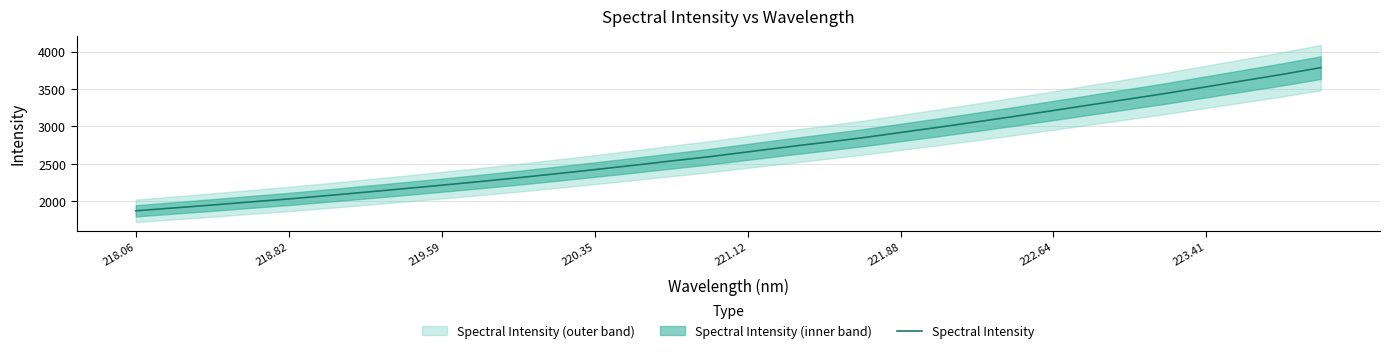

Which category has the lowest value across all series?

218.06